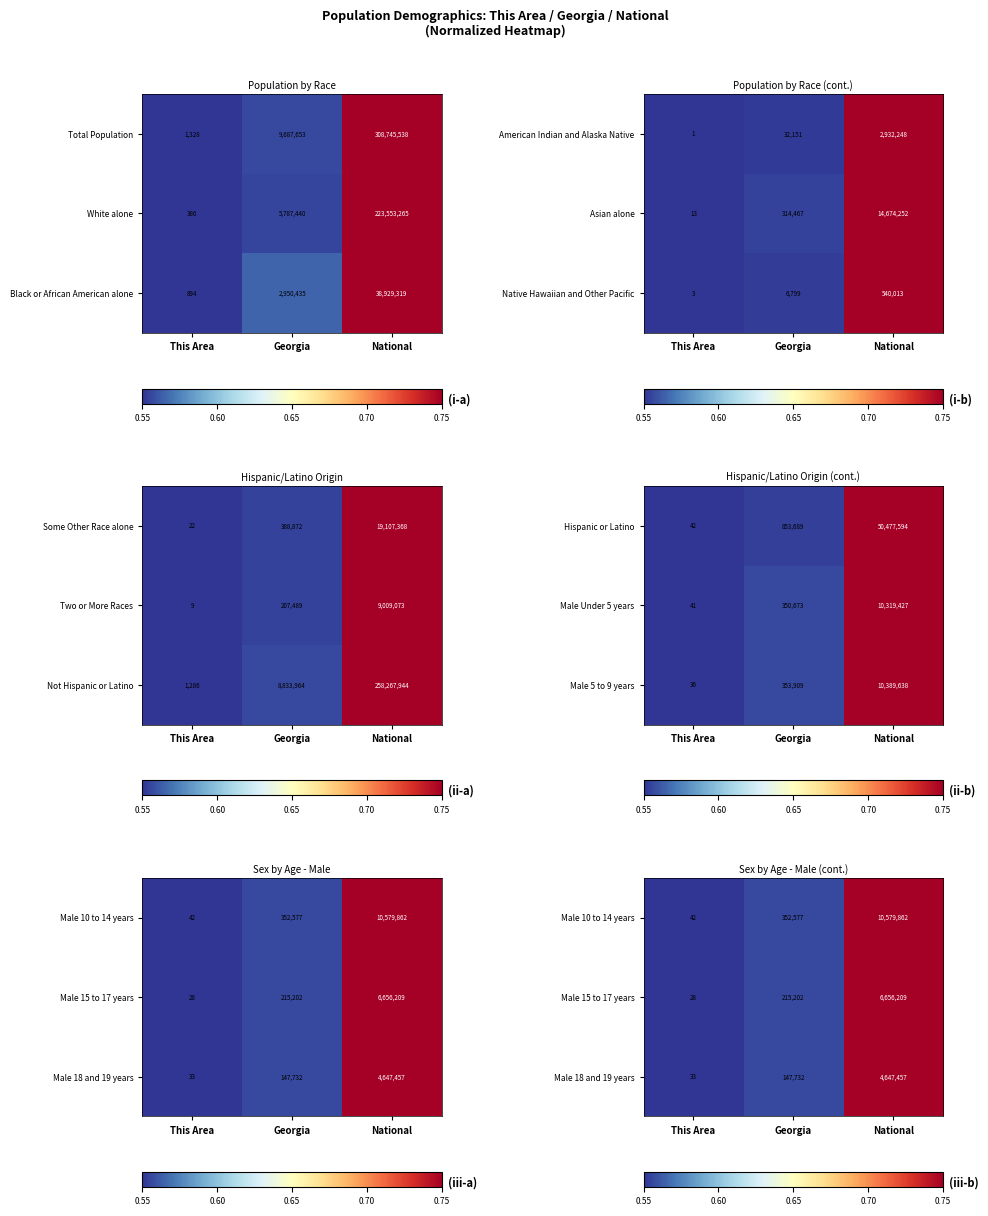

What is the average value of the White alone series?

76447030